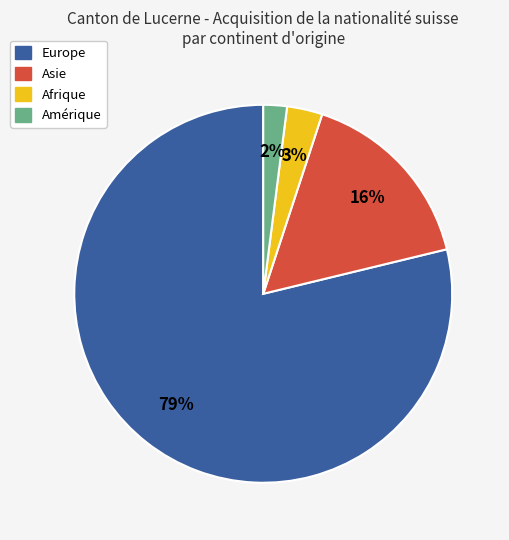

Is there a majority slice in this chart?

Yes